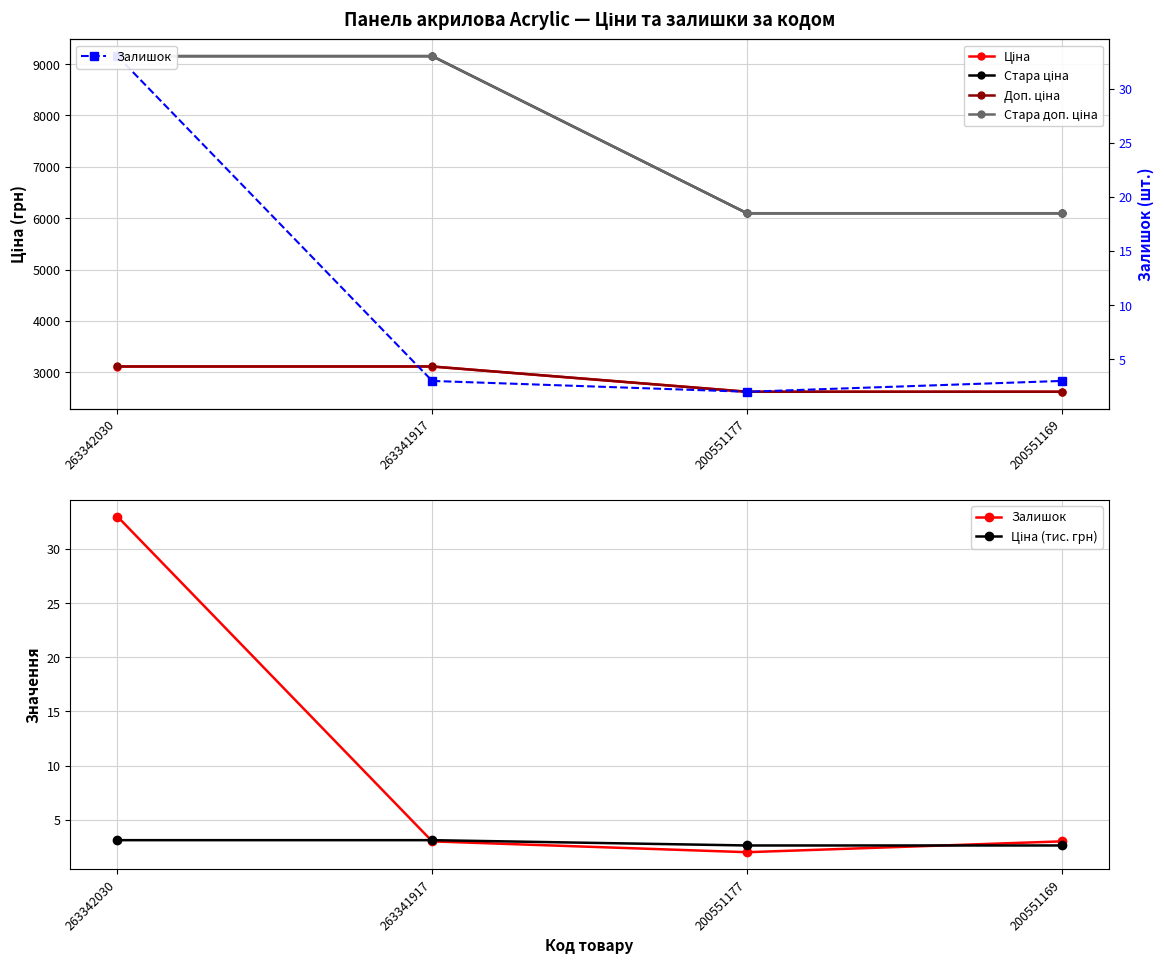

The value of Ціна (тис. грн) at 263341917 is 3.1. True or false?

True